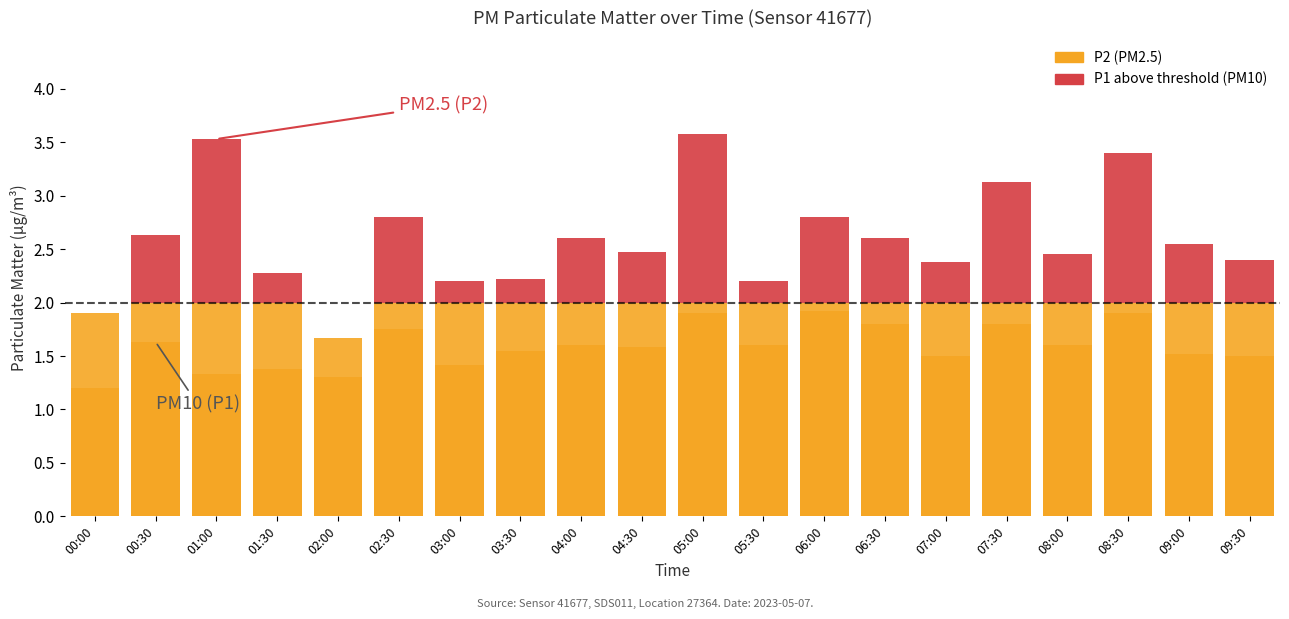

At which label is P1 (above threshold) closest to 0?

00:00